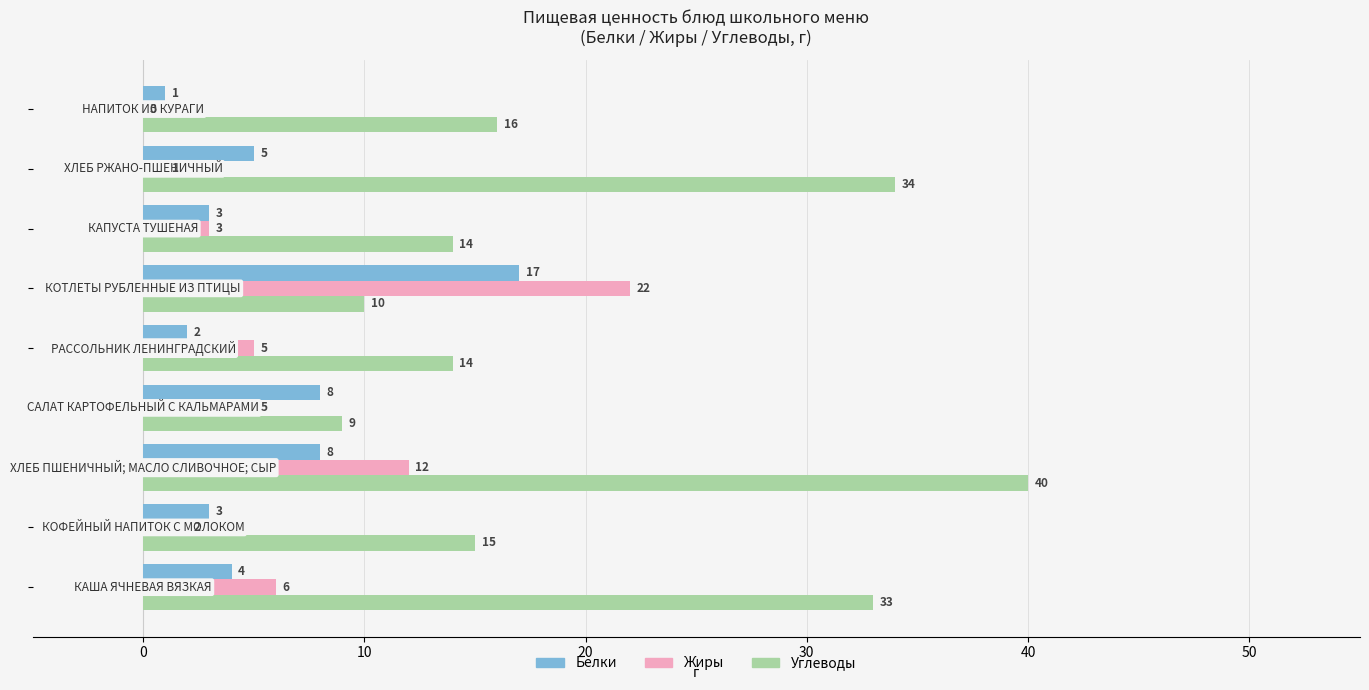

What is the highest value of the Углеводы series?

40